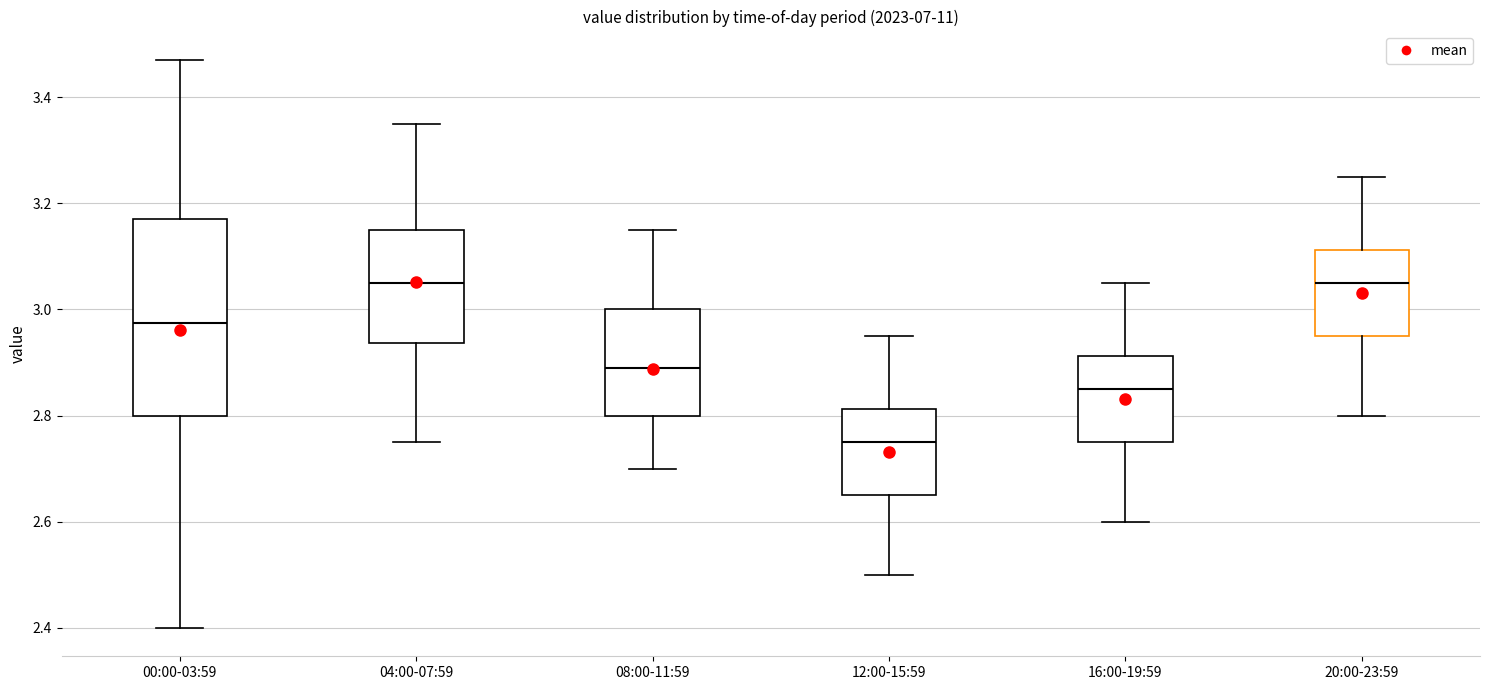

Reading left to right, transcribe this box plot: for each box, give where its median line is, the range the box spans, and where its two whiskers end, as read against the y-axis. The values are not printed on the chart, so give them approximately, as read against the axis.

00:00-03:59: median 2.98, box 2.80 to 3.18, whiskers 2.40 to 3.48
04:00-07:59: median 3.06, box 2.94 to 3.16, whiskers 2.76 to 3.36
08:00-11:59: median 2.90, box 2.80 to 3.00, whiskers 2.70 to 3.16
12:00-15:59: median 2.76, box 2.66 to 2.82, whiskers 2.50 to 2.96
16:00-19:59: median 2.86, box 2.76 to 2.92, whiskers 2.60 to 3.06
20:00-23:59: median 3.06, box 2.96 to 3.12, whiskers 2.80 to 3.26